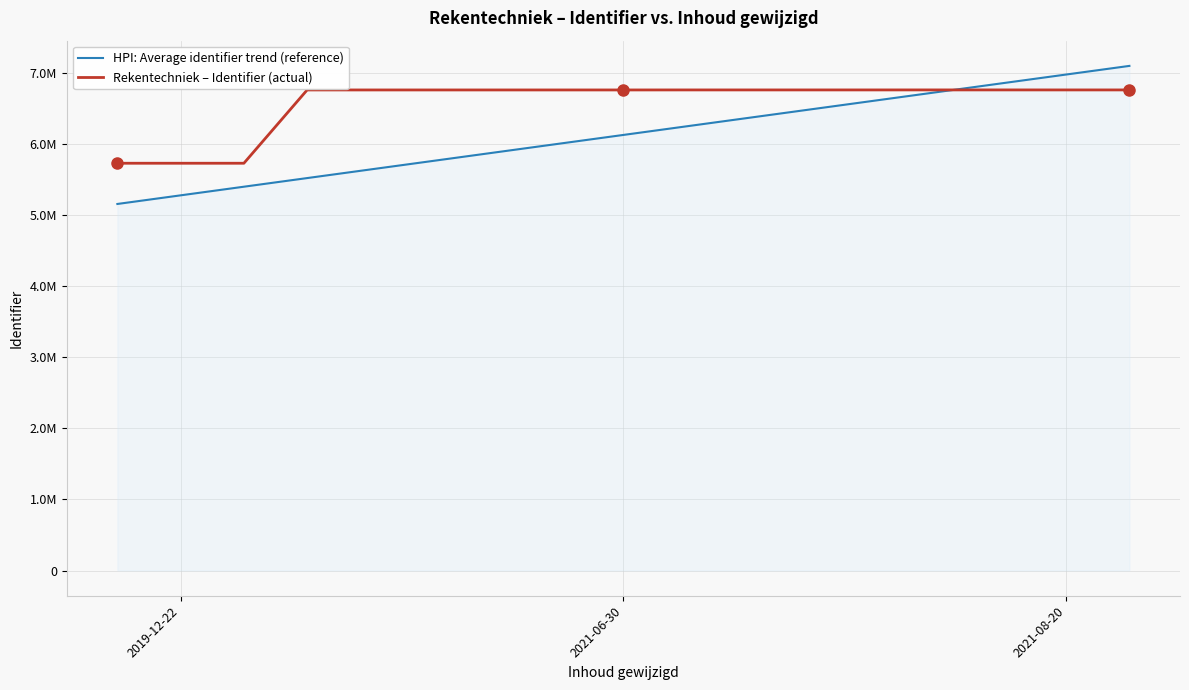

Does the chart display data point markers on the line(s)?

No